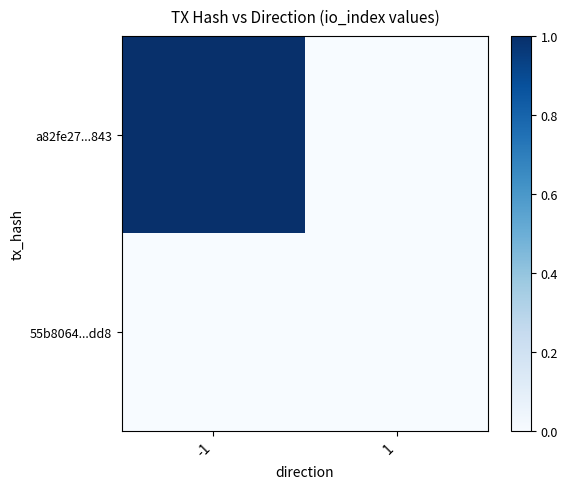

Reading left to right, list all the values displayed in this chart.

a82fe27...843: -1=1	1=0
55b8064...dd8: -1=0	1=0